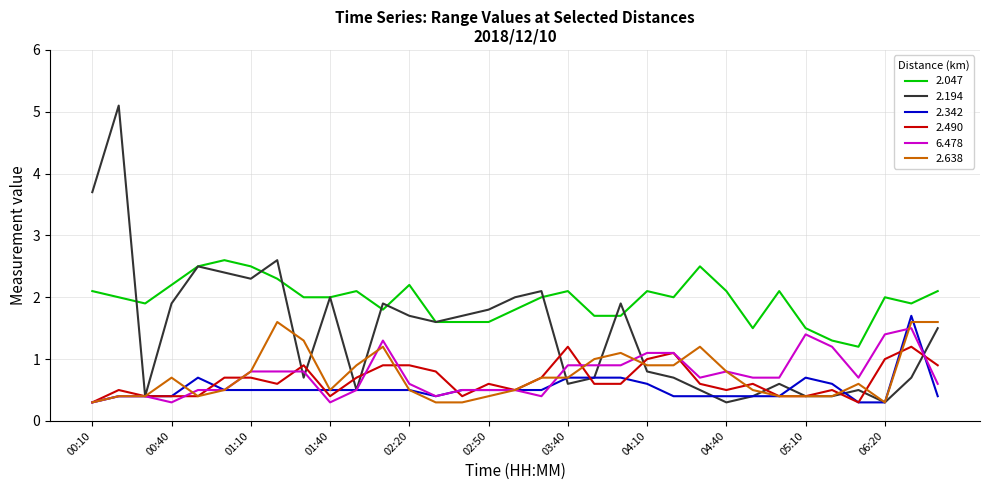

True or false: 2.047 and 2.342 intersect in this chart.

False